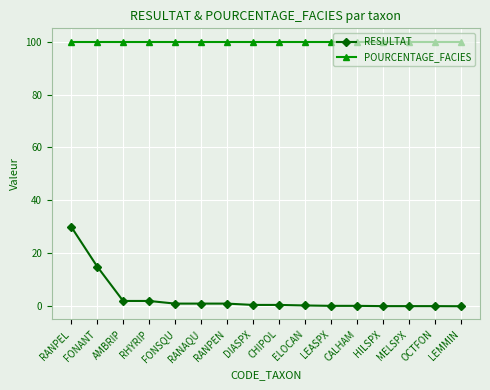

What is the approximate value of RESULTAT at CHIPOL?

0.5